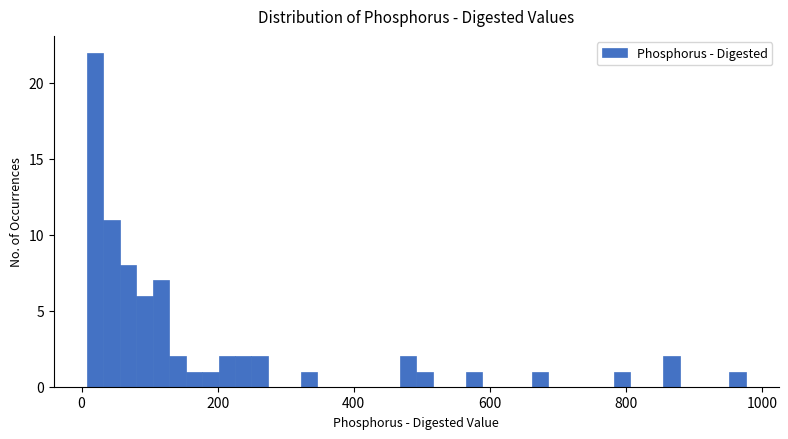

Around what value on the x-axis is the tallest bar? Give the approximate position of its centre, as read against the axis.

20